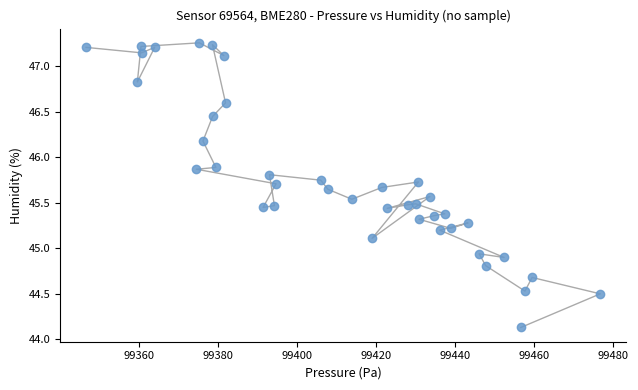

What is the range of X values (max minus min)?

130.2